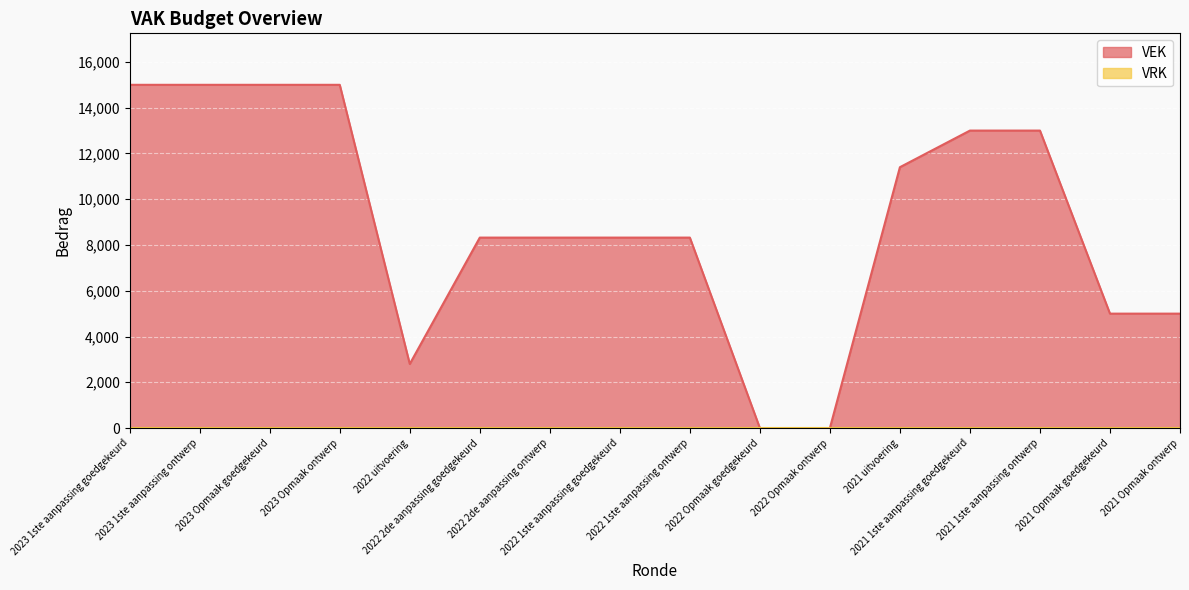

What is the label of the 15th point from the right?

2023 1ste aanpassing ontwerp